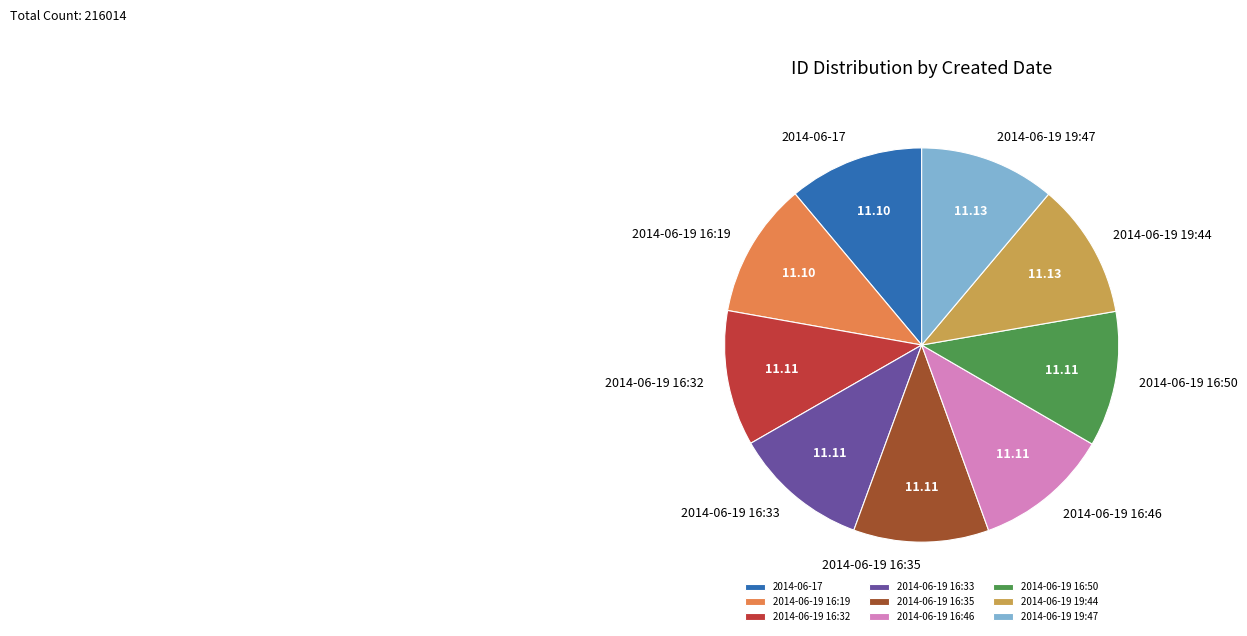

What is the ratio of the value at 2014-06-19 16:50 to the value at 2014-06-19 19:44?

1.0